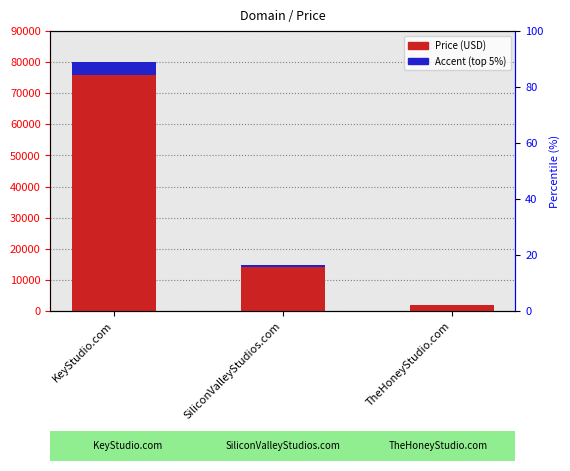

What is the average value of the Price (USD) series?

32221.3